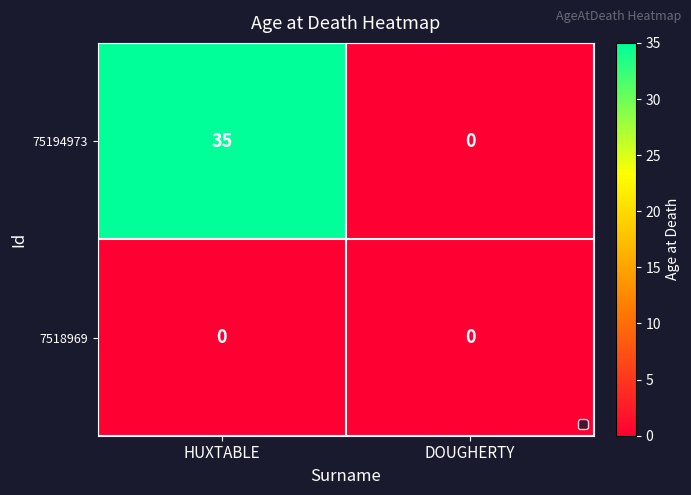

True or false: 7518969 has a value of 0 at HUXTABLE.

True